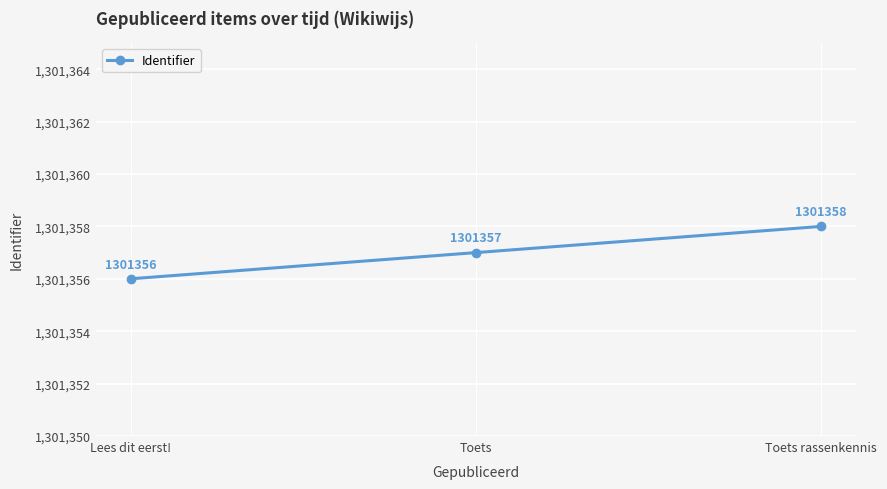

At which category does the chart reach its peak across all series?

Toets rassenkennis